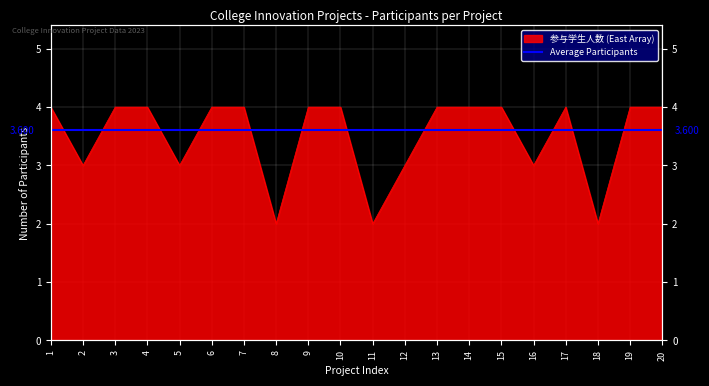

Reading right to left, extract all data points from this chart.

20=4	19=4	18=2	17=4	16=3	15=4	14=4	13=4	12=3	11=2	10=4	9=4	8=2	7=4	6=4	5=3	4=4	3=4	2=3	1=4